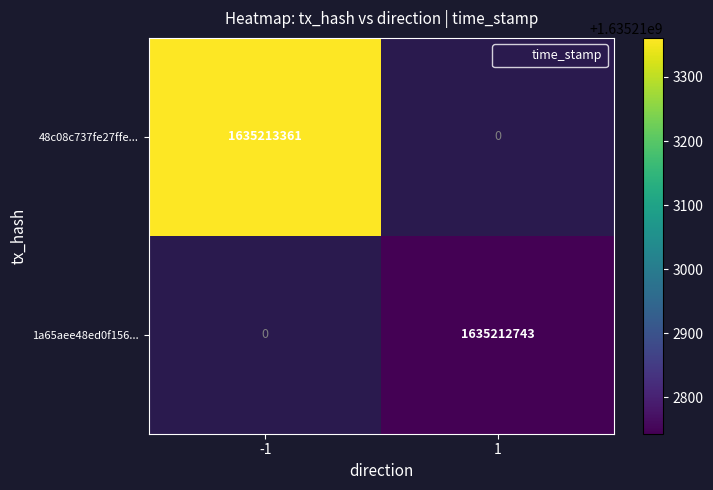

Which series changed the most between direction and time_stamp?

48c08c737fe27ffe37146993d469931938f1cba